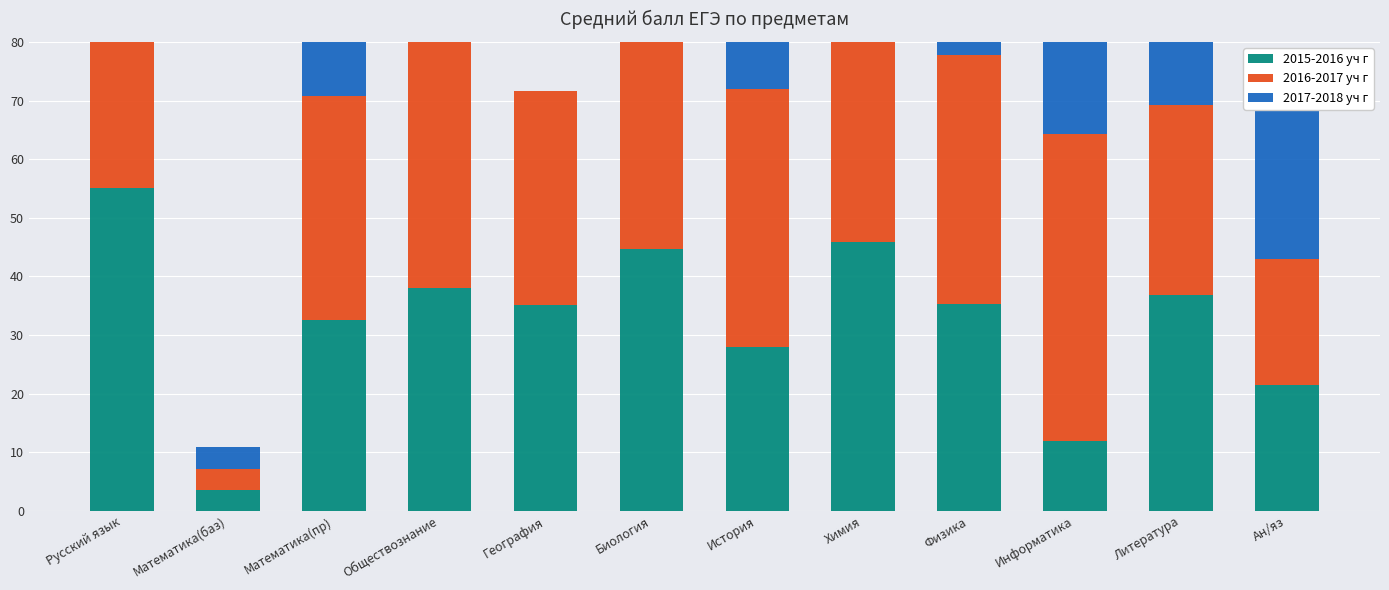

What is the sum of all 2015-2016 уч г values?

388.3